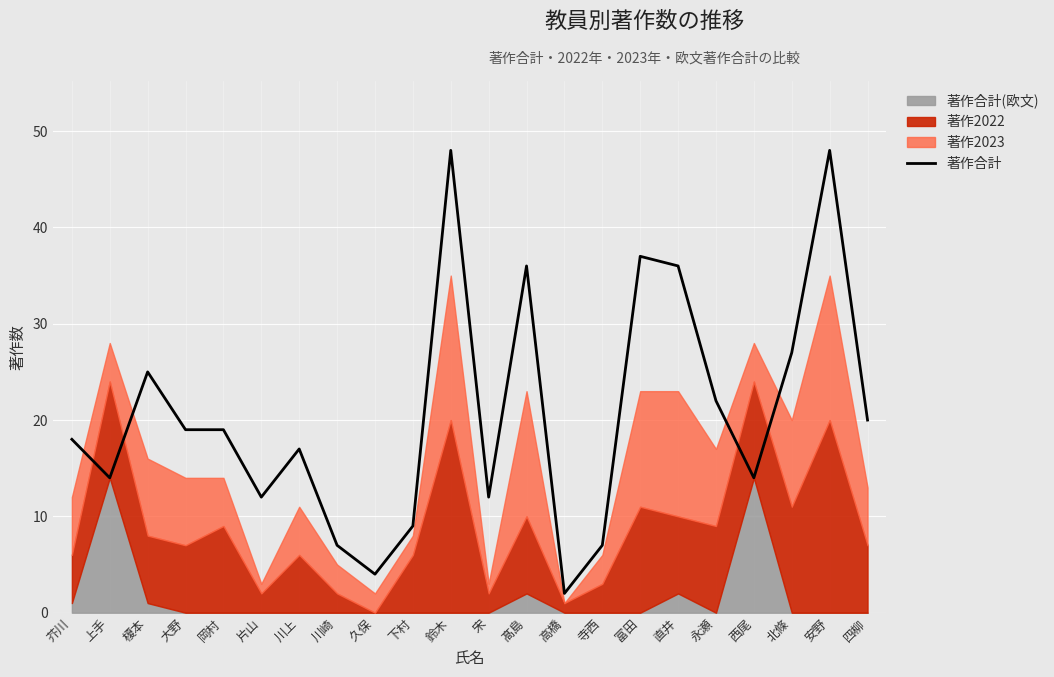

True or false: 著作合計 has a value of 6 at 下村.

False